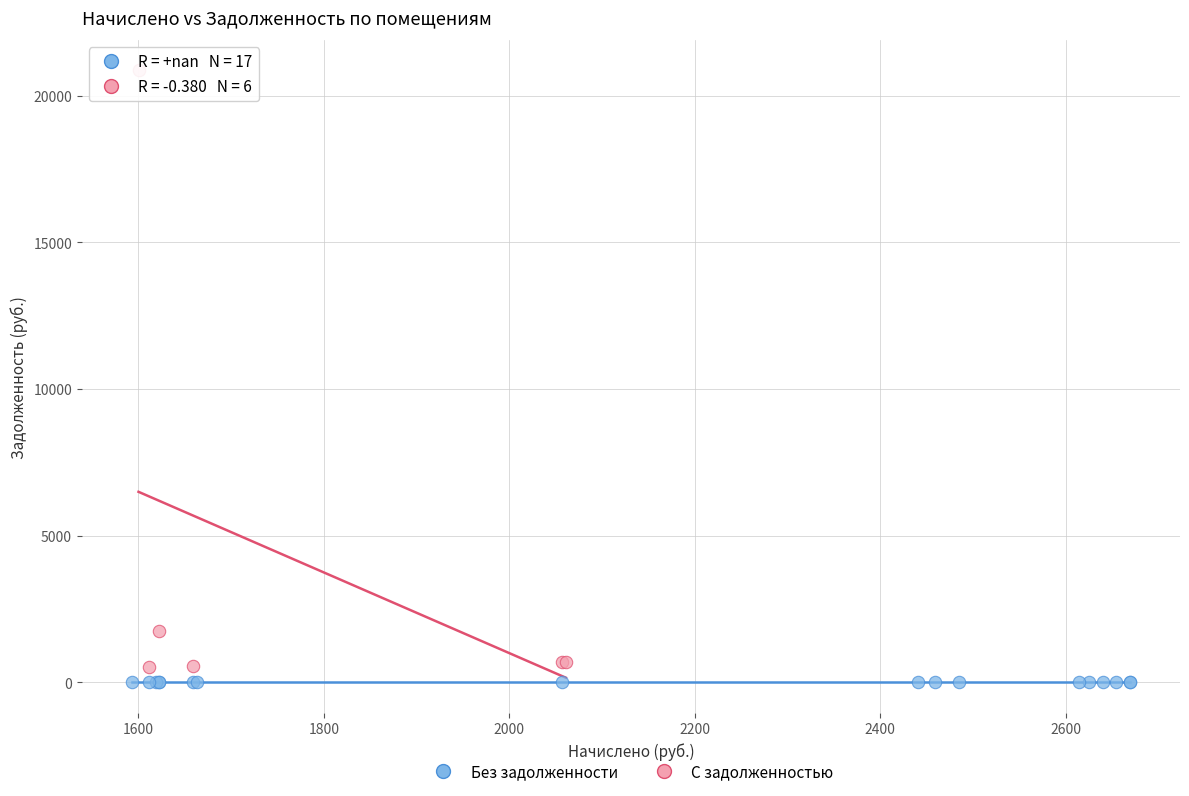

What are all the series names shown in the legend?

Без задолженности, С задолженностью